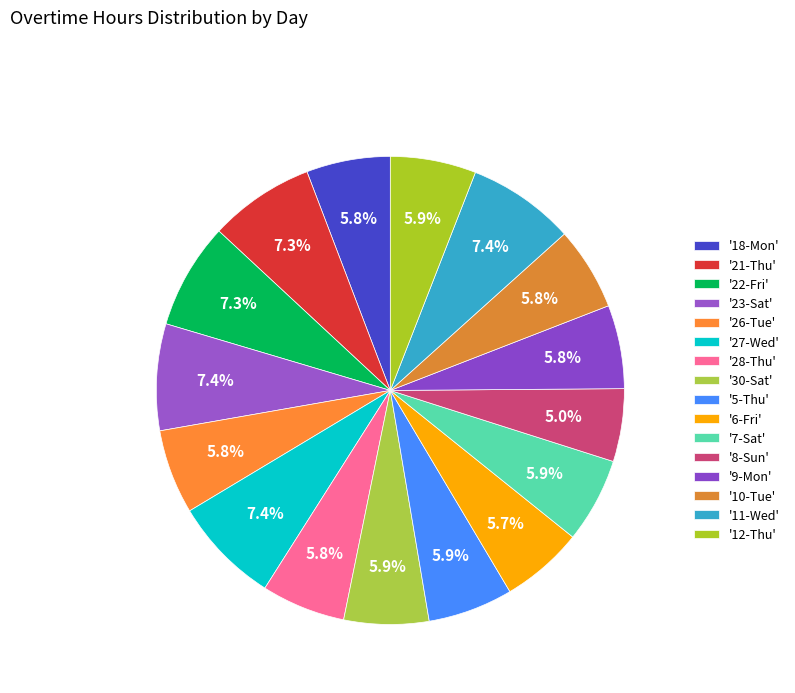

How many slices are in this pie chart?

16